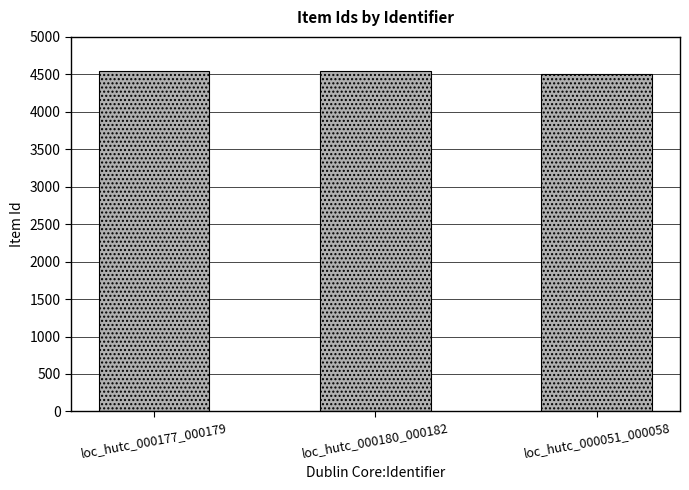

The value at loc_hutc_000051_000058 is 4511. True or false?

True